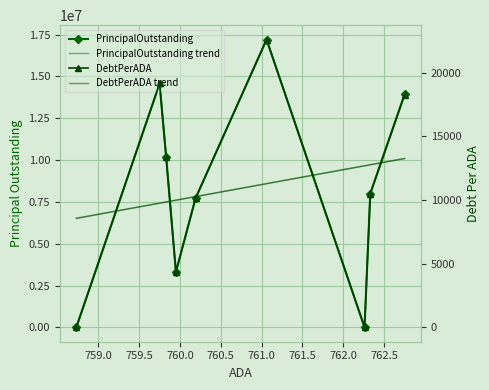

What is the sum of all PrincipalOutstanding values?

74904500.0